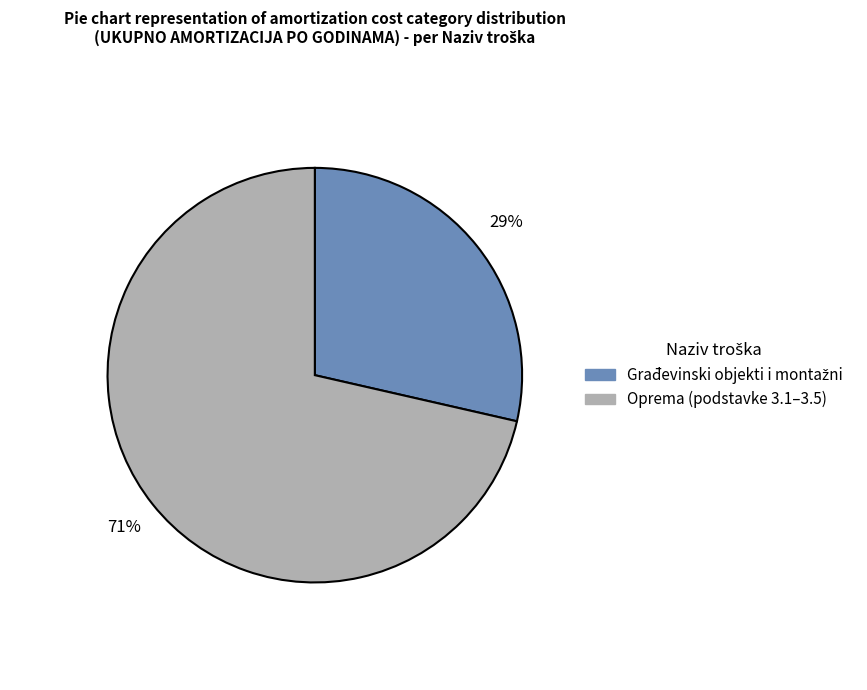

How many slices are in this pie chart?

2